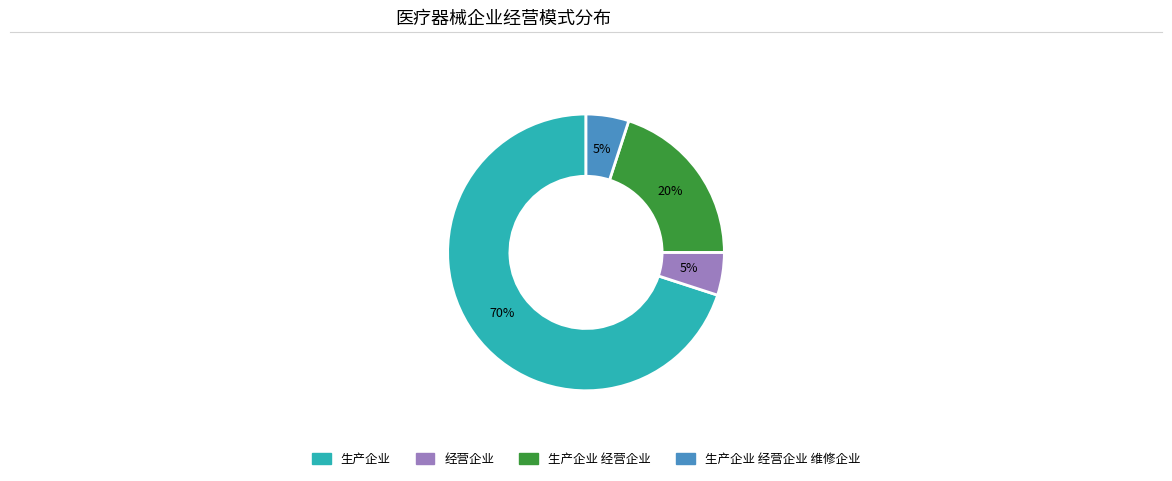

How many slices are in this pie chart?

4